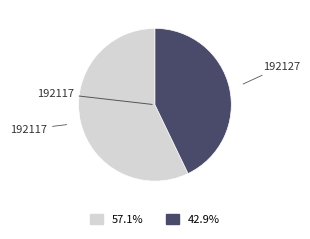

How many segments does this pie chart have?

2